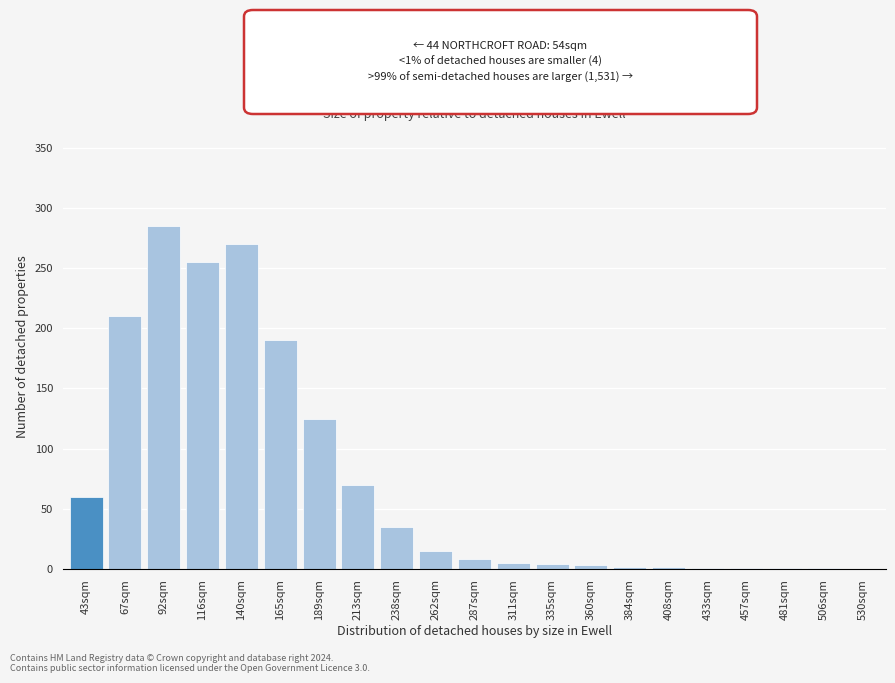

What is the sum of the values at 530sqm and 116sqm?

255